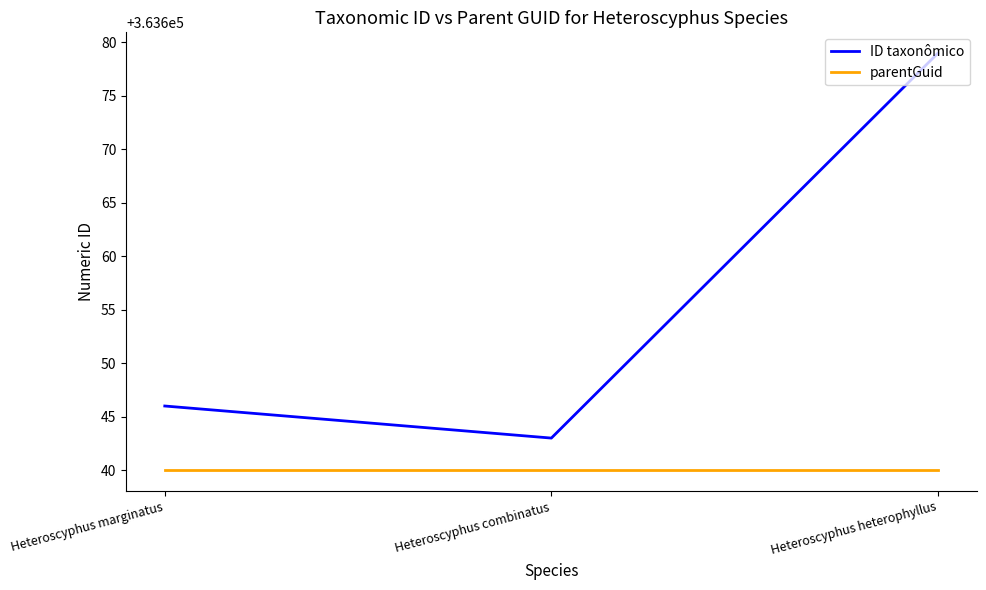

True or false: parentGuid has a value of 363640 at Heteroscyphus heterophyllus.

True